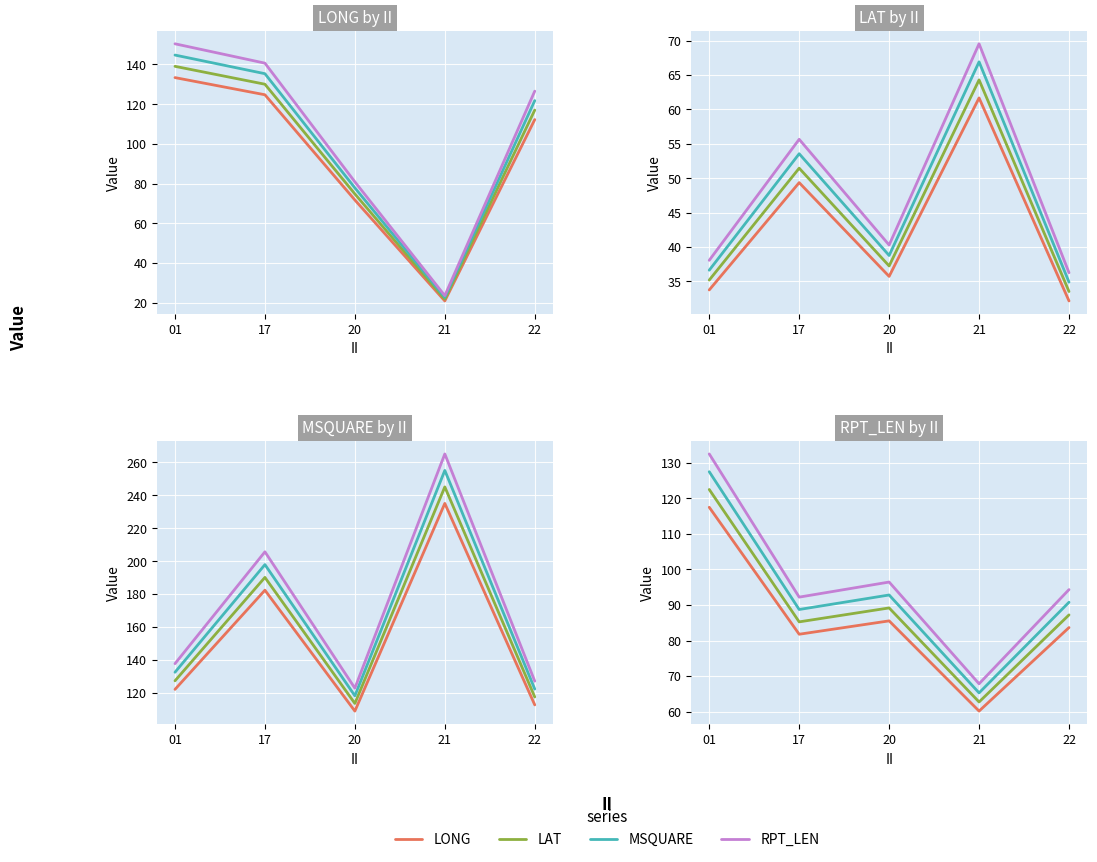

At which category does RPT_LEN reach its first local valley?

17